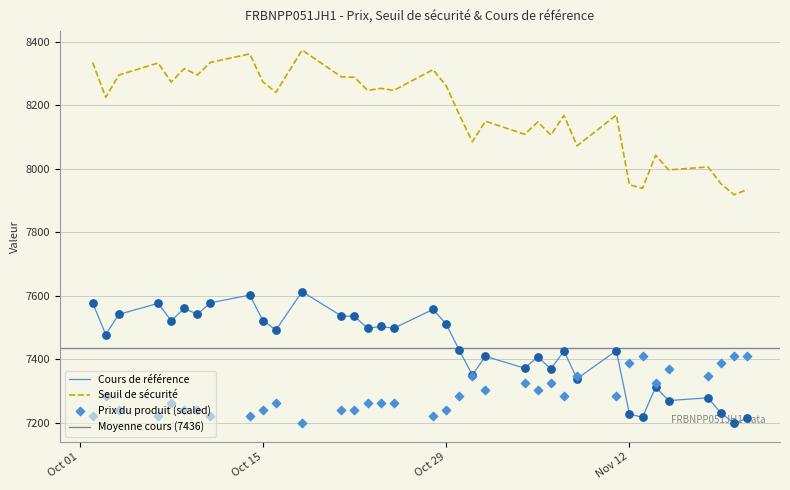

What is the total value across all series at 2024-11-18?

15284.3